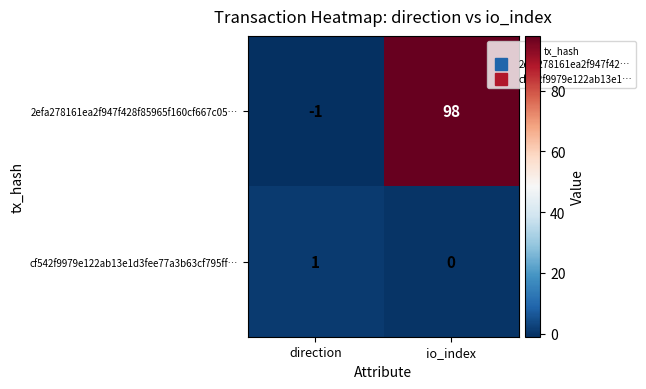

Reading left to right, what are all the values shown in this chart?

2efa278161ea2f947f428f85965f160cf667c05…: direction=-1	io_index=98
cf542f9979e122ab13e1d3fee77a3b63cf795ff…: direction=1	io_index=0